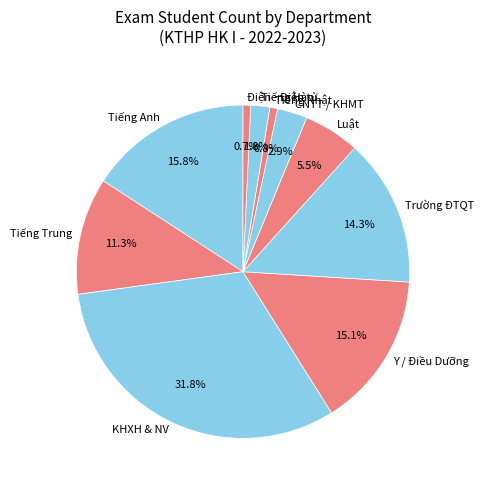

Is the sum of Luật and Trường ĐTQT greater than half?

No